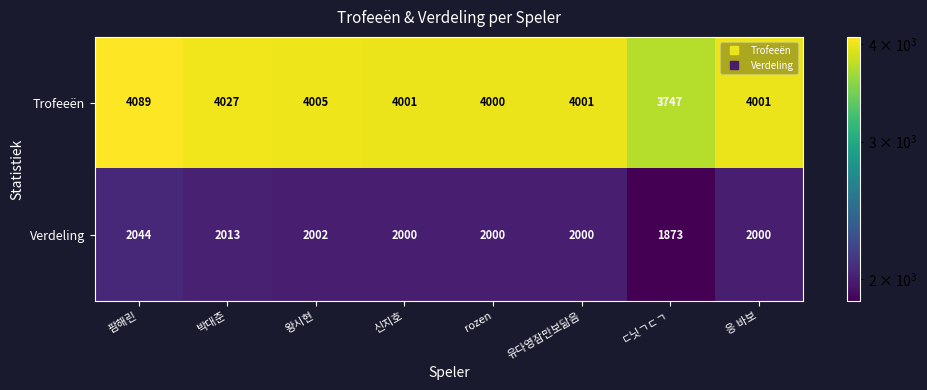

What is the total value across all series at 유다영잠만보닮음?

6001